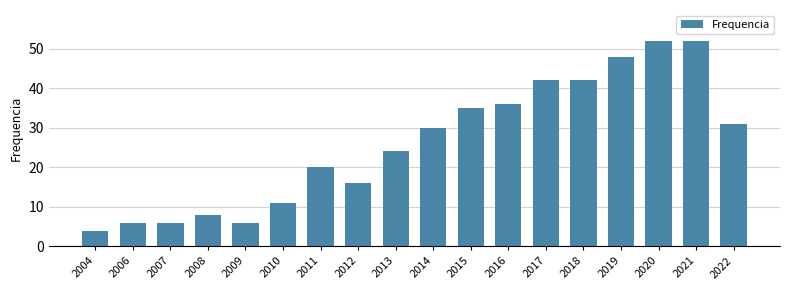

What is the sum of all values?

469